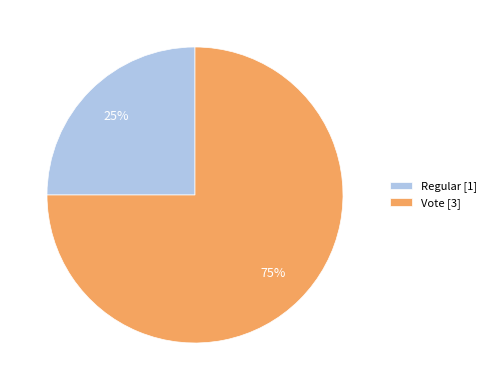

To the nearest percent, what is the average slice percentage?

50%